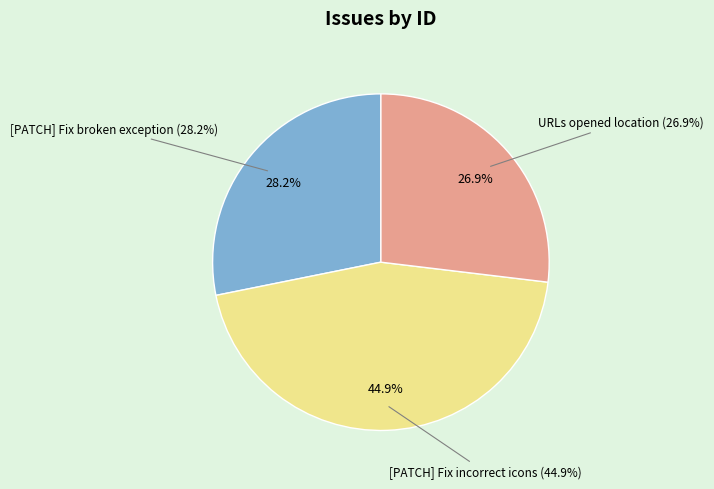

Rank the categories by value from highest to lowest.

[PATCH] Fix incorrect icons for some apps, [PATCH] Fix for broken exception handling, ability to decide where URLs are opened